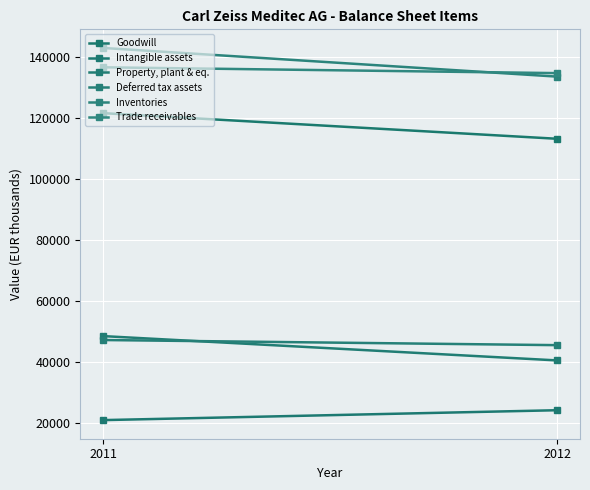

Is the value of Property, plant & eq. at 2011 greater than the value of Trade receivables at 2012?

No